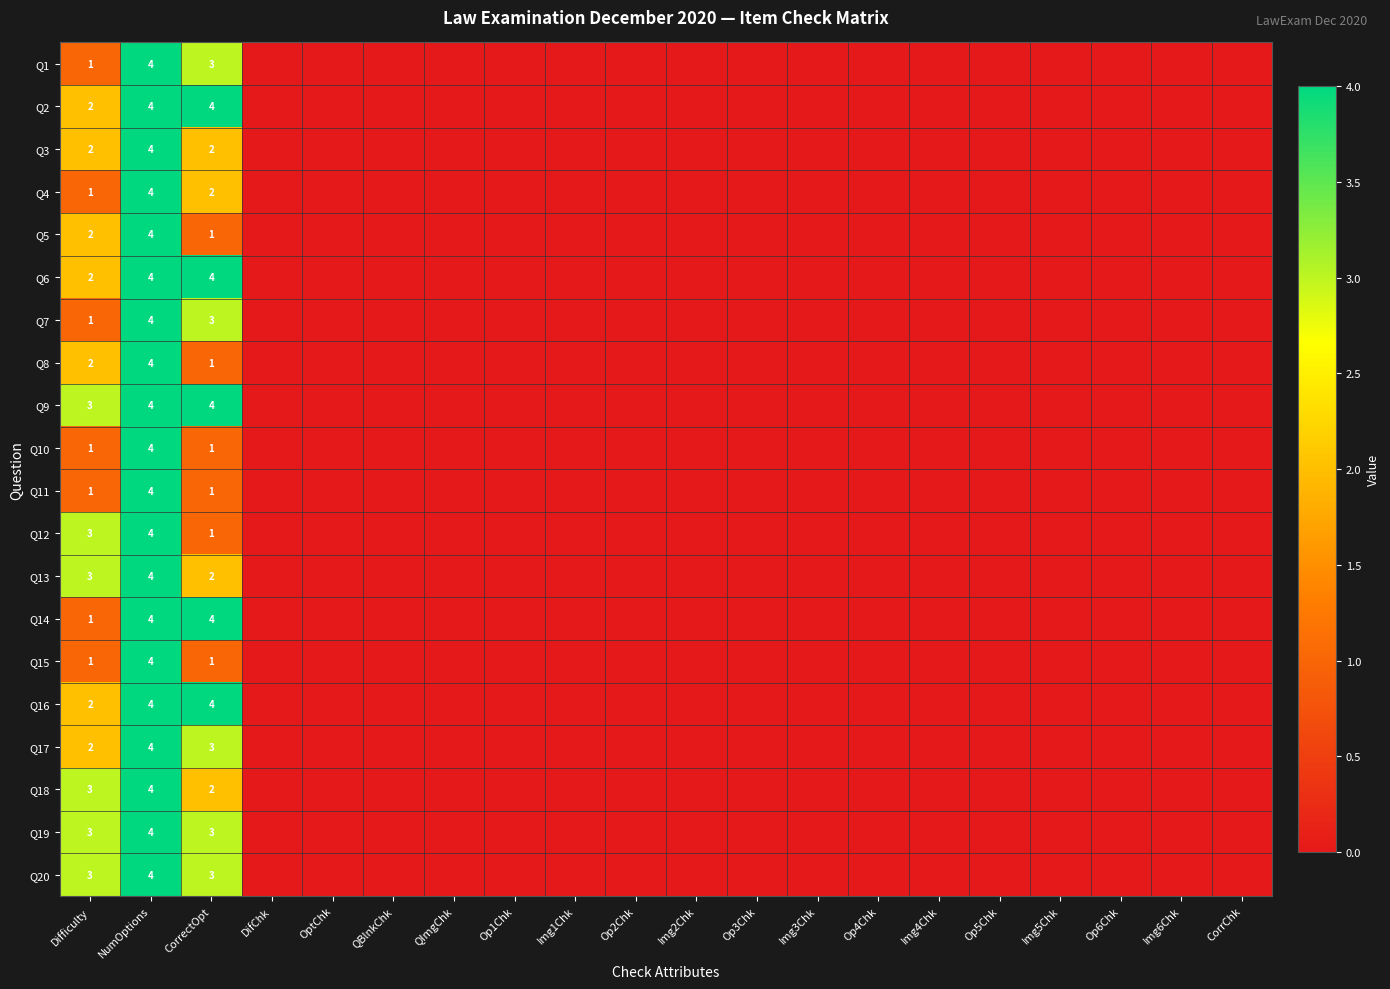

True or false: Q6 has a value of 4 at CorrectOpt.

True